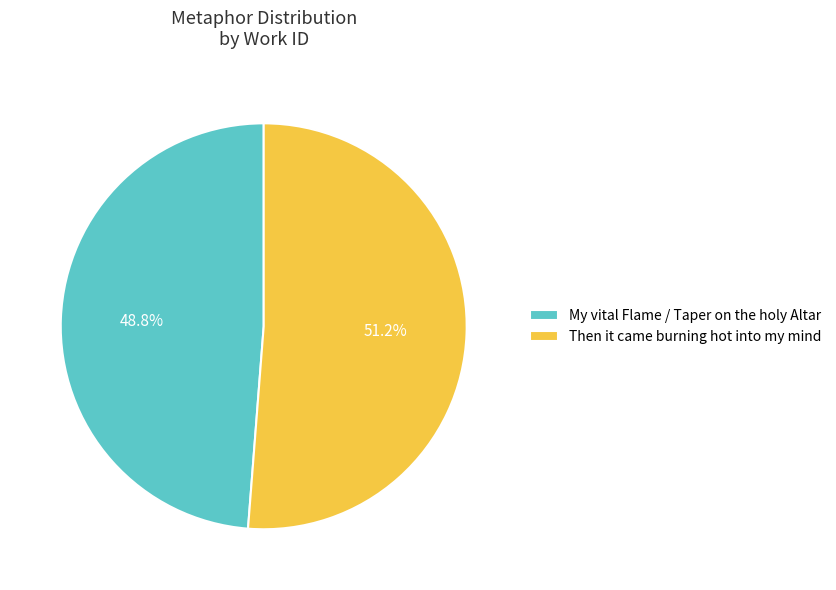

Which category accounts for the majority?

Then it came burning hot into my mind